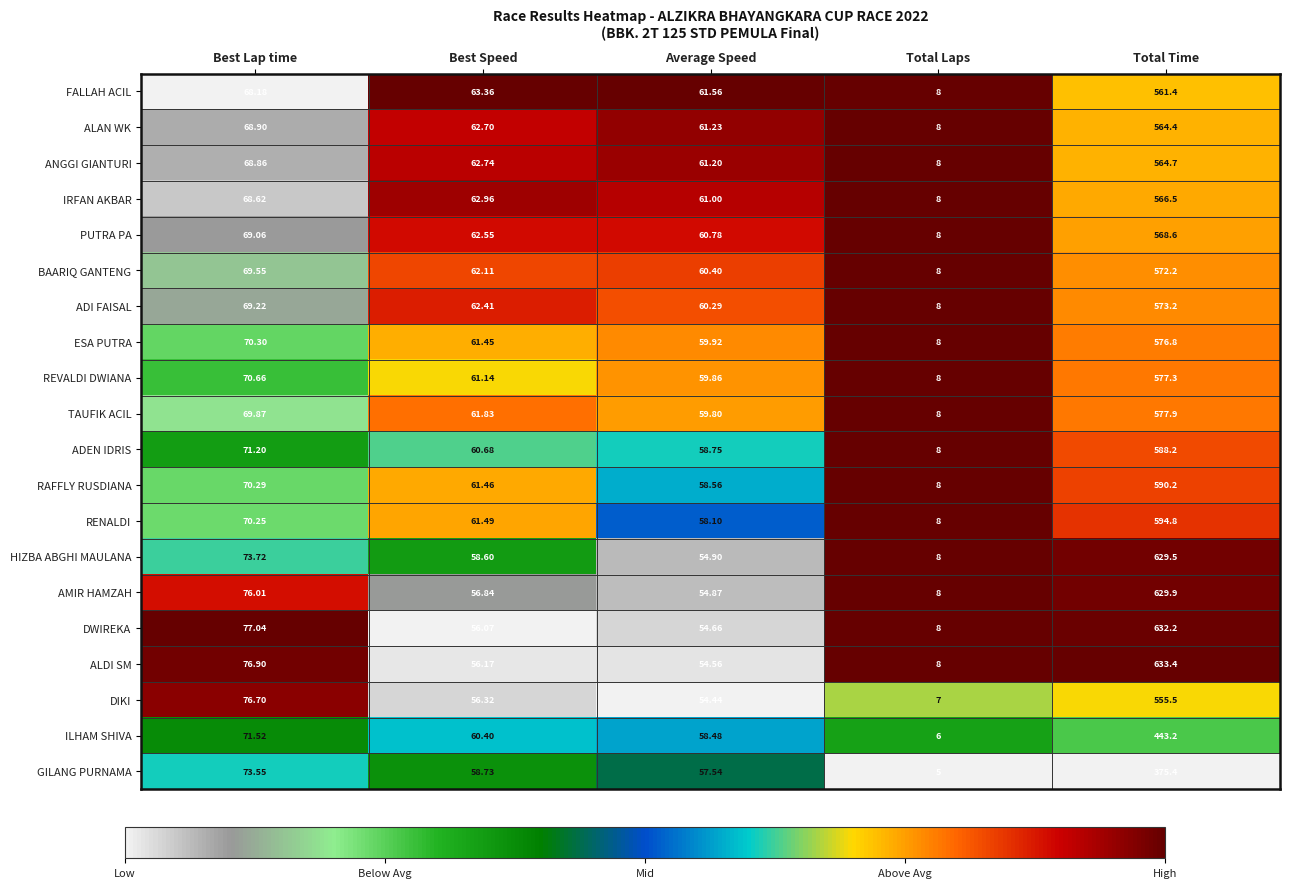

What is the maximum value shown in the chart?

633.4